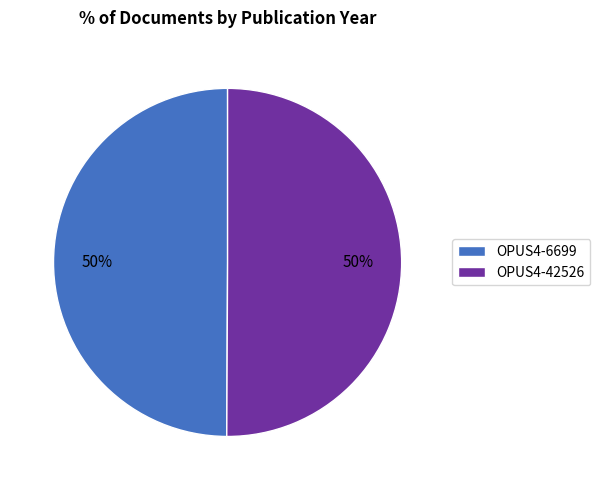

Do OPUS4-6699 and OPUS4-42526 together represent more than half of the pie?

Yes